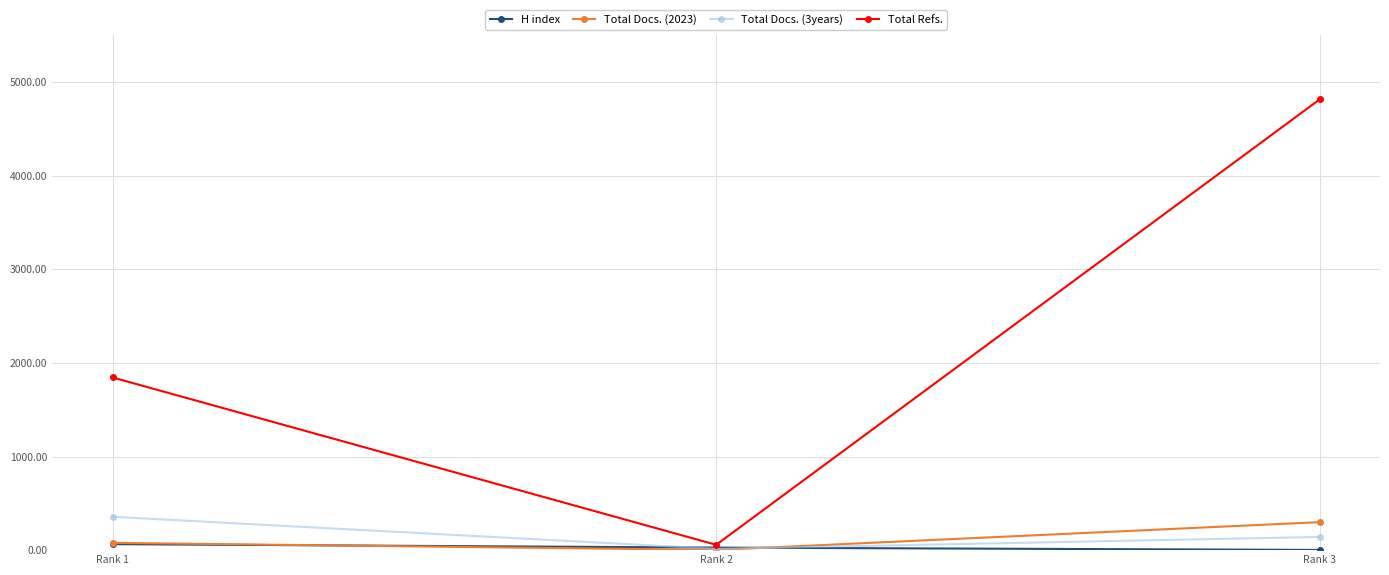

Reading left to right, list all the values displayed in this chart.

H index: 64	27	2
Total Docs. (2023): 78	2	299
Total Docs. (3years): 356	14	141
Total Refs.: 1844	57	4814